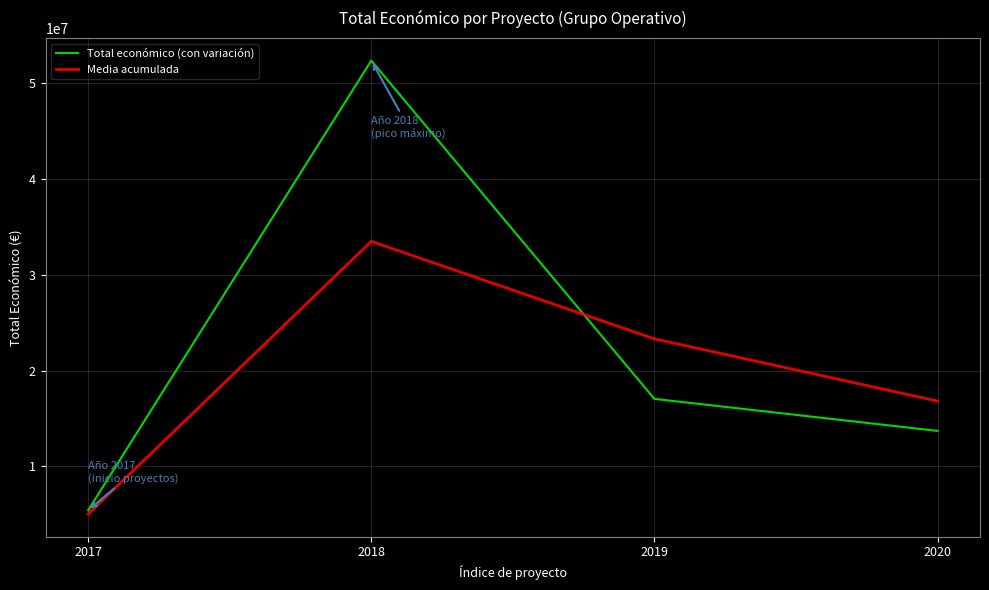

Which category has the highest value across all series?

2018